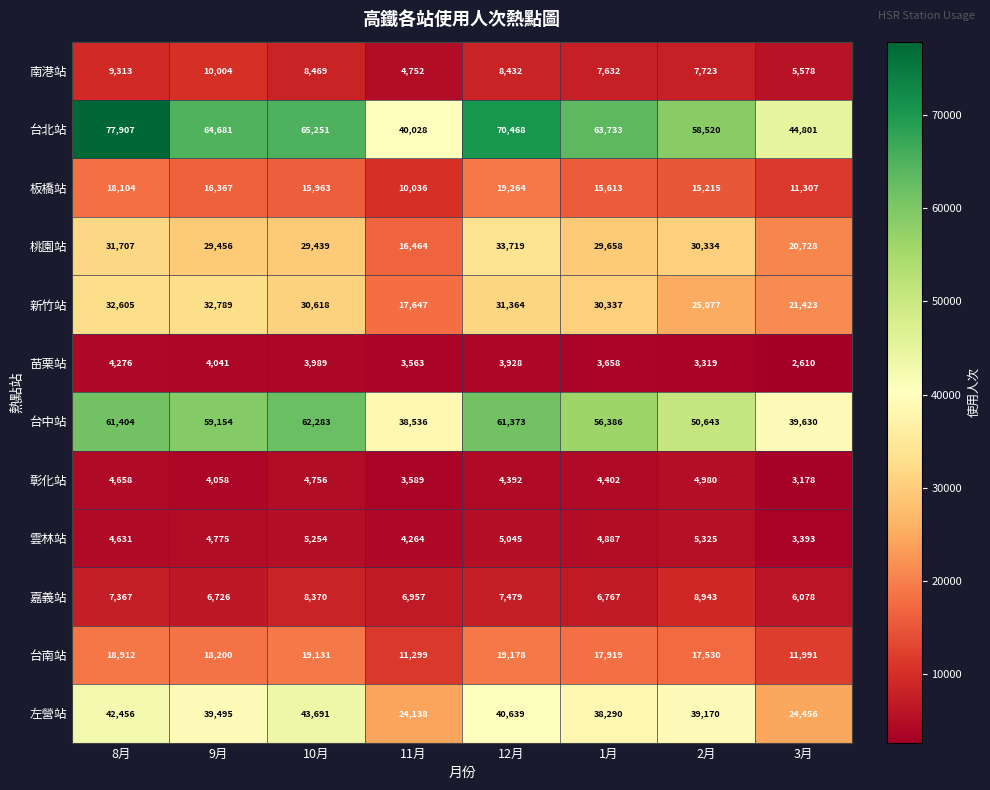

At which label does 台南站 first exceed 18200?

8月